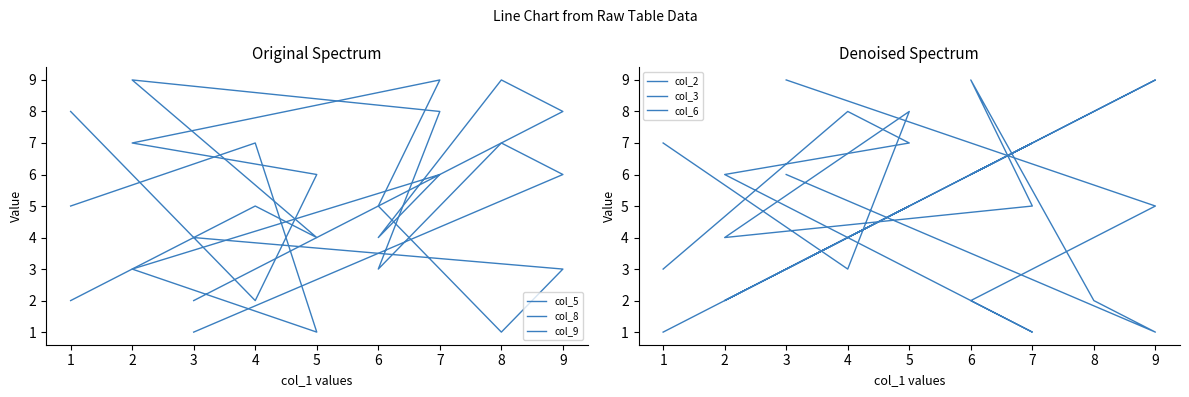

Which series changed the most between 6 and 1?

col_2